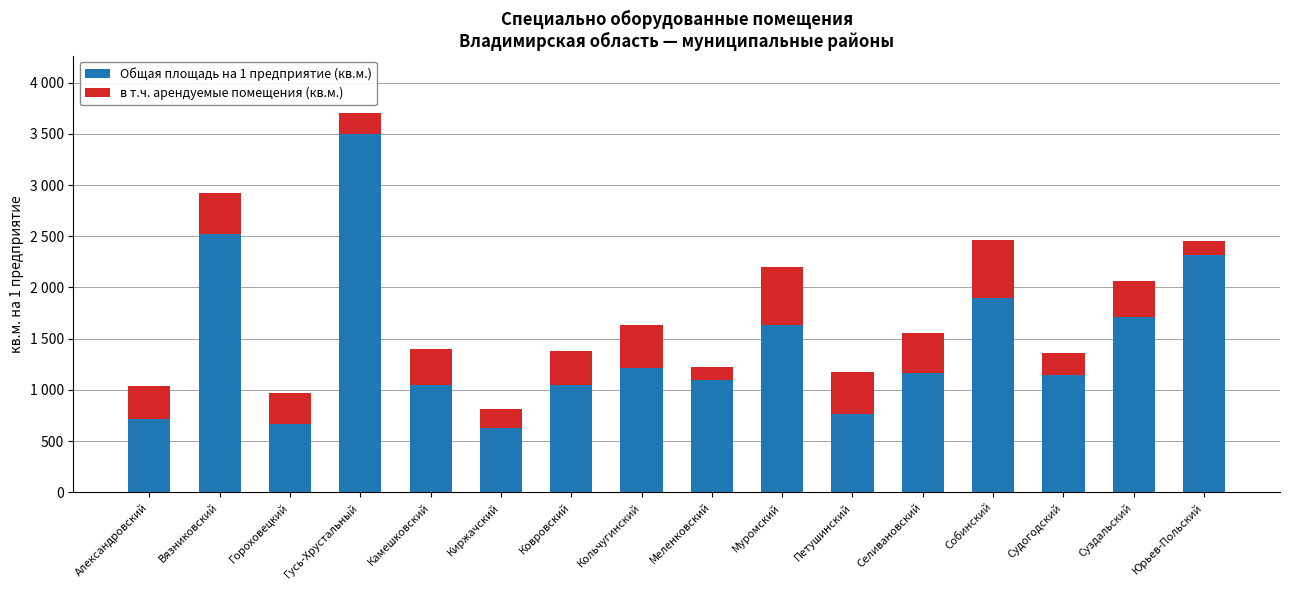

Does the chart contain any negative values?

No